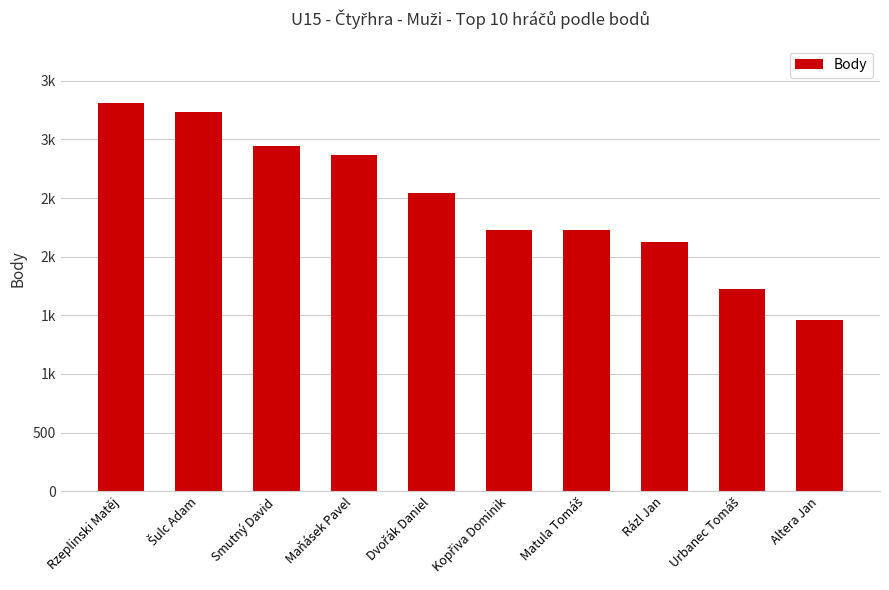

What is the ratio of the value at Kopřiva Dominik to the value at Rázl Jan?

1.0